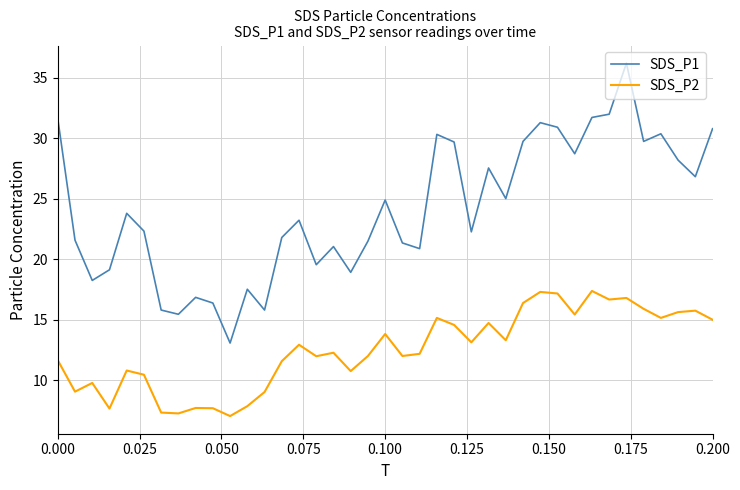

What is the minimum value for SDS_P1?

13.1